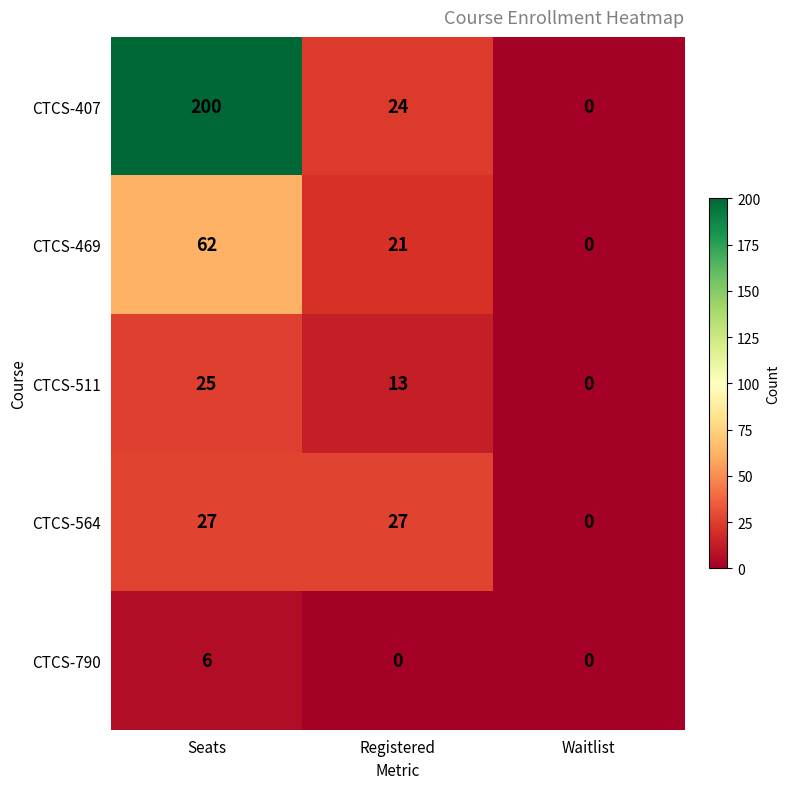

What is the difference between the highest and lowest values at Registered?

27